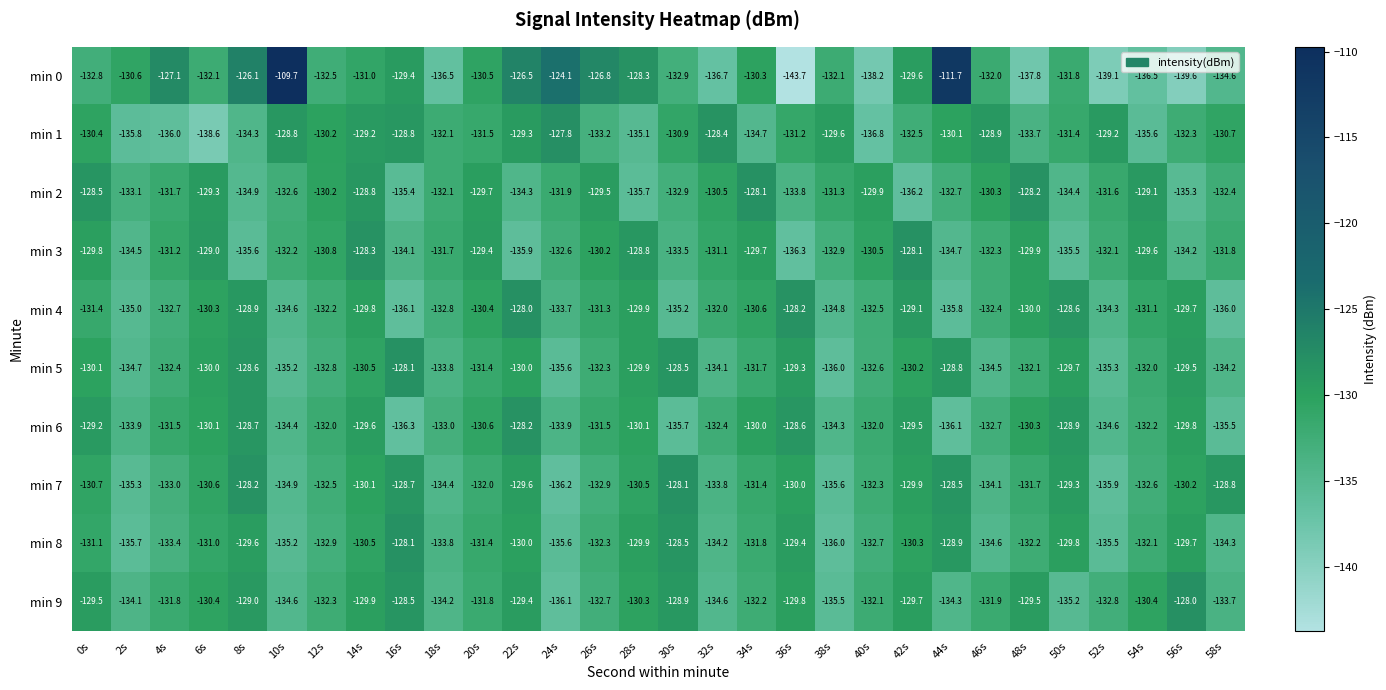

At how many categories does at least one series exceed -140?

30